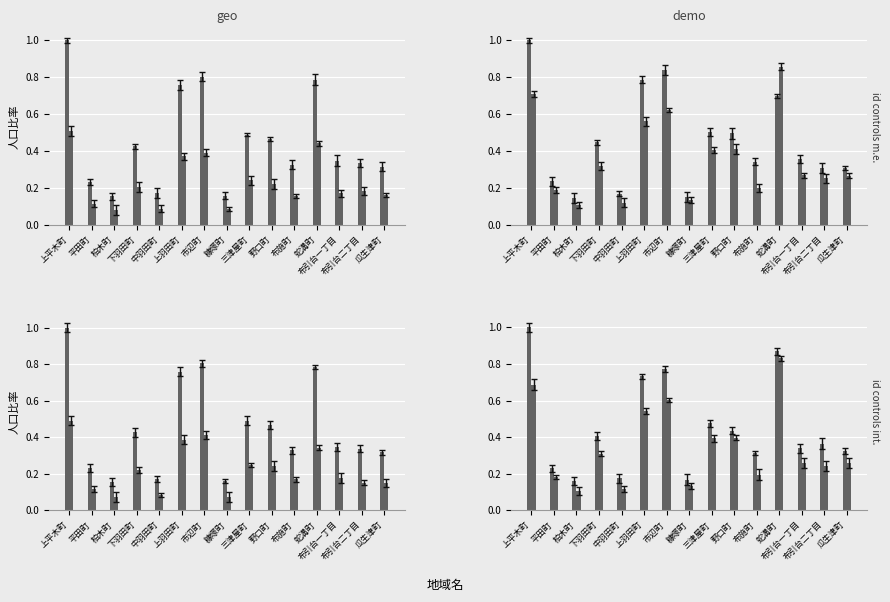

Is it true that 女性 equals 0.1 at 中羽田町?

False